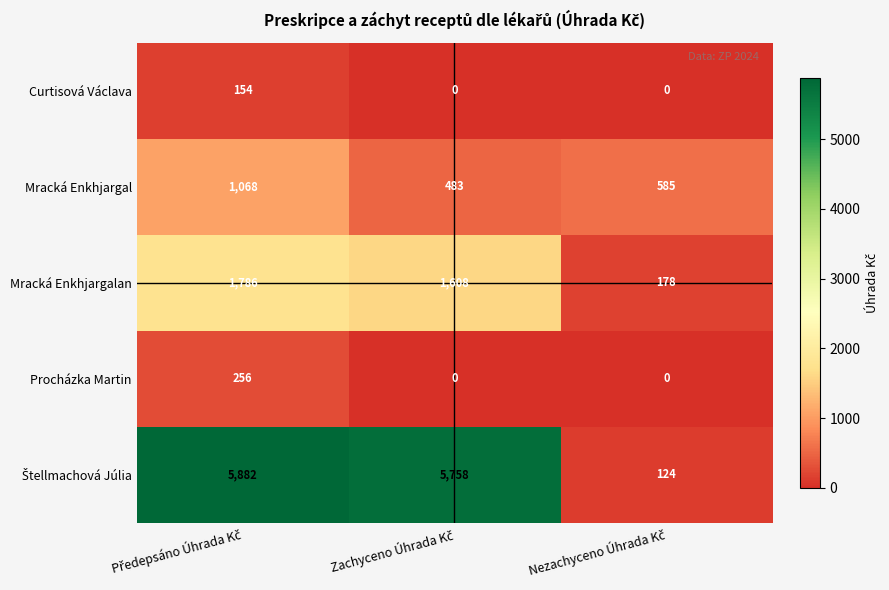

What is the difference between the maximum and minimum values in the Mracká Enkhjargal series?

585